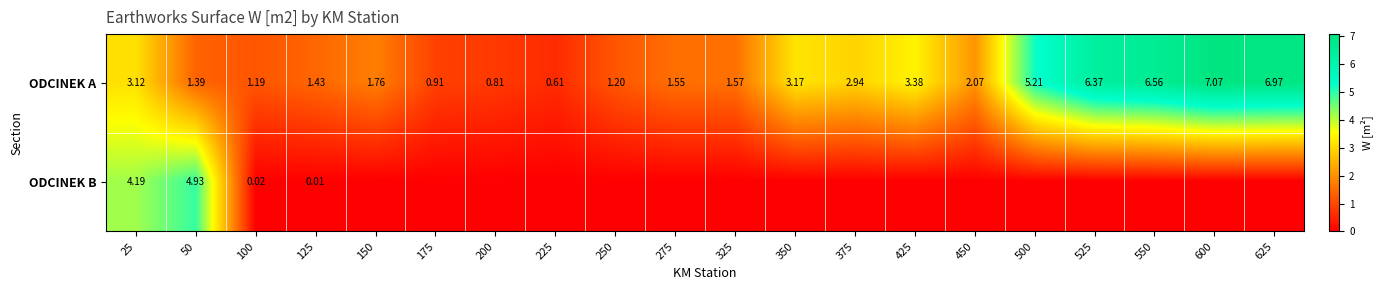

How many distinct data groups are displayed?

2